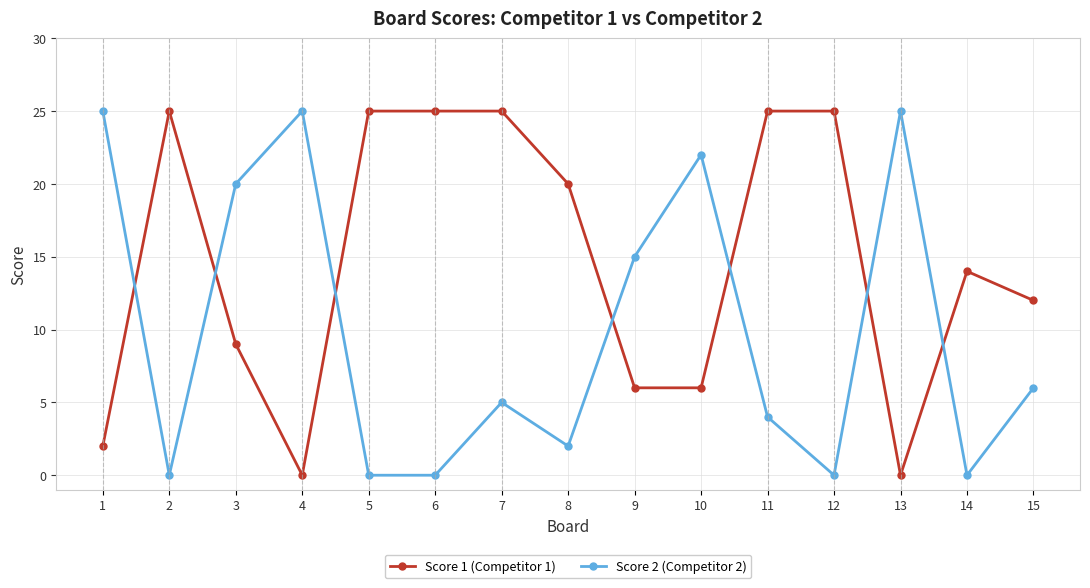

How many series are shown in this chart?

2